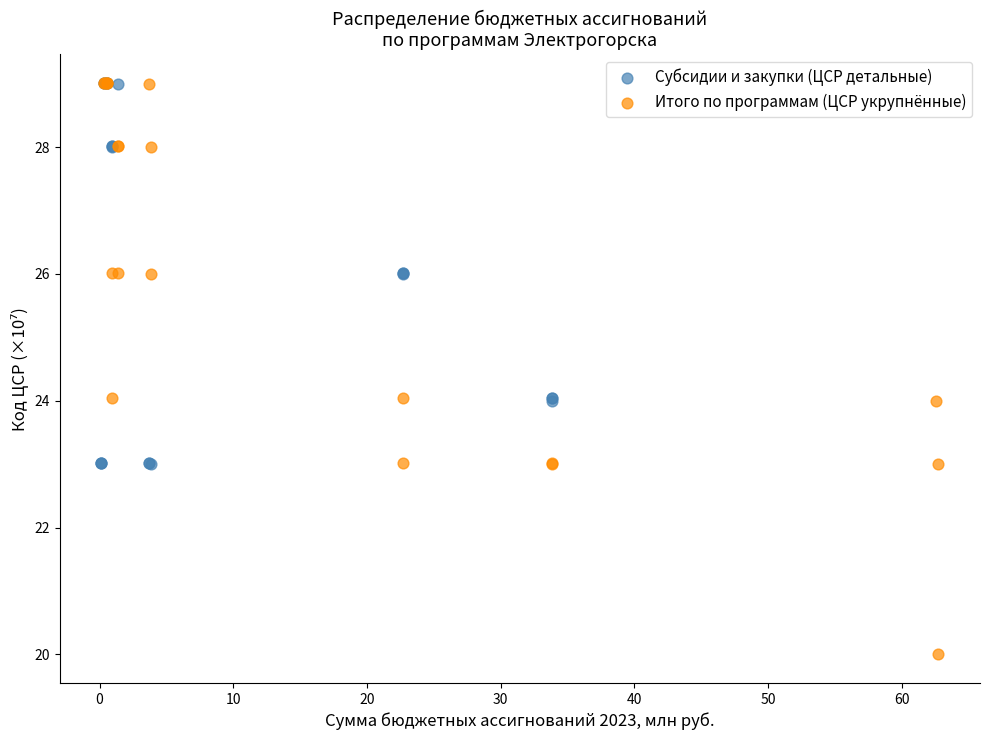

Which series contains the lowest Y value?

Итого по программам (ЦСР укрупнённые)